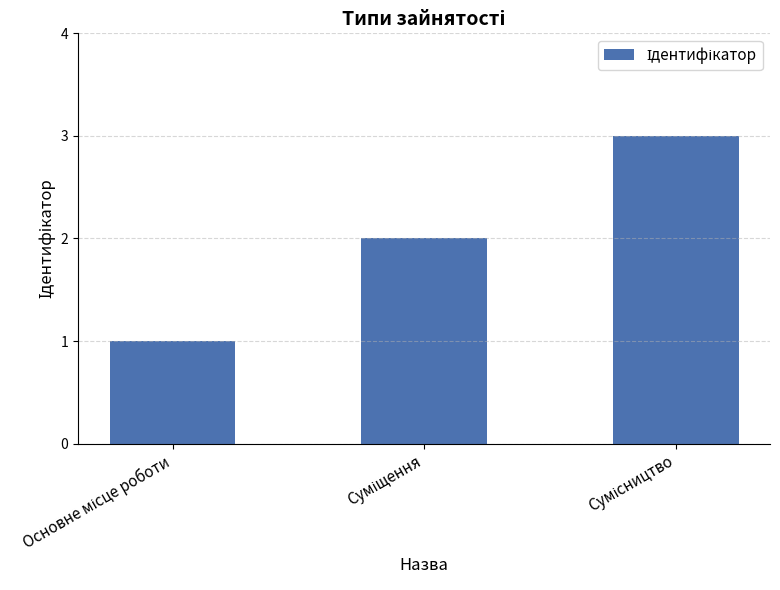

What is the greatest value displayed?

3